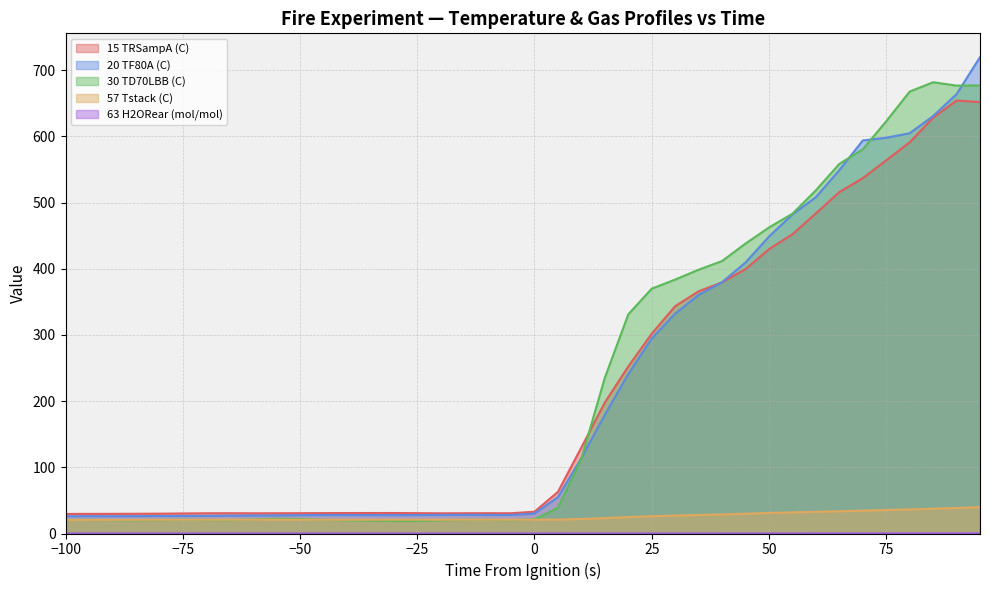

Which series has the largest range (max minus min)?

20 TF80A (C)